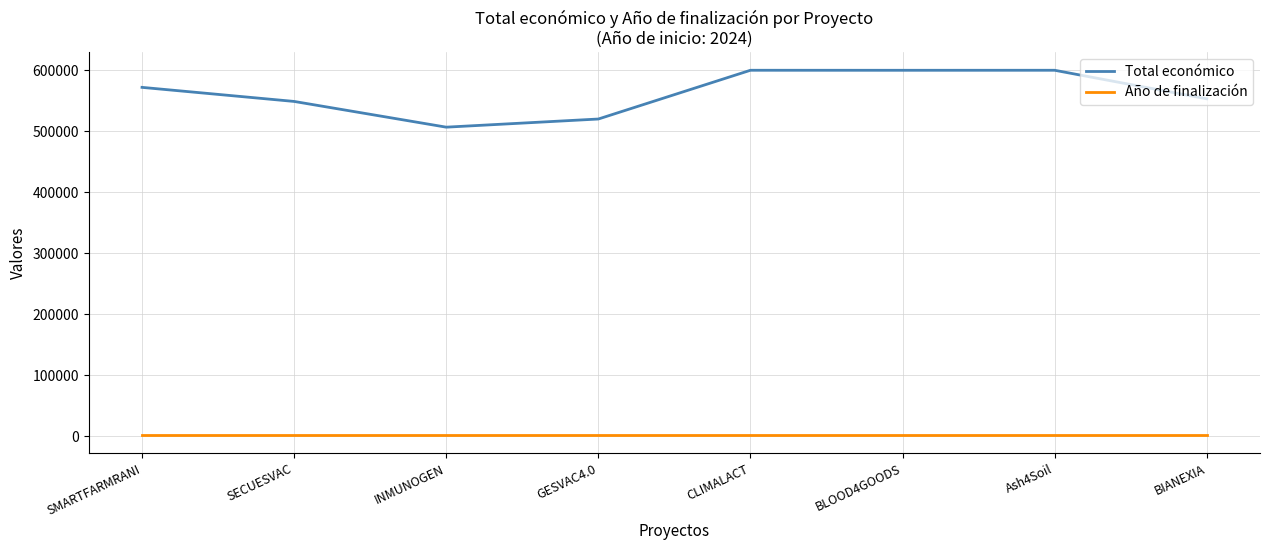

The Total económico series shows 600000 at CLIMALACT. True or false?

True